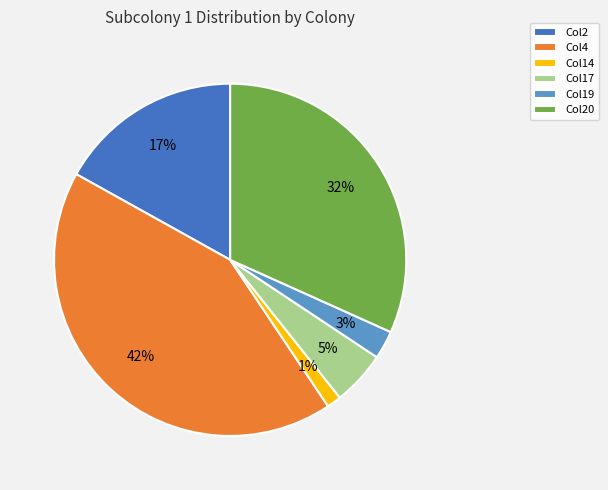

To the nearest percent, what portion does Col14 represent?

1%